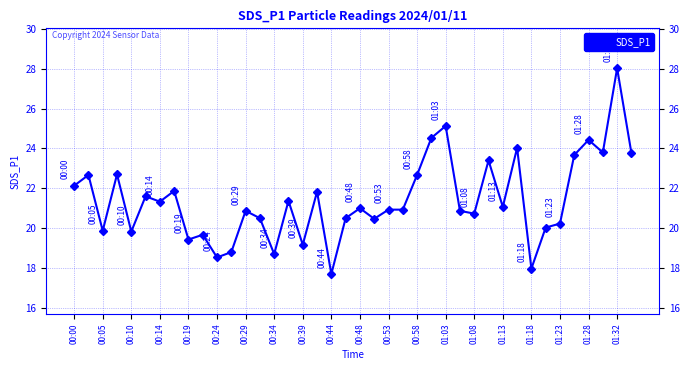

What is the difference between the maximum and second lowest values?

10.1